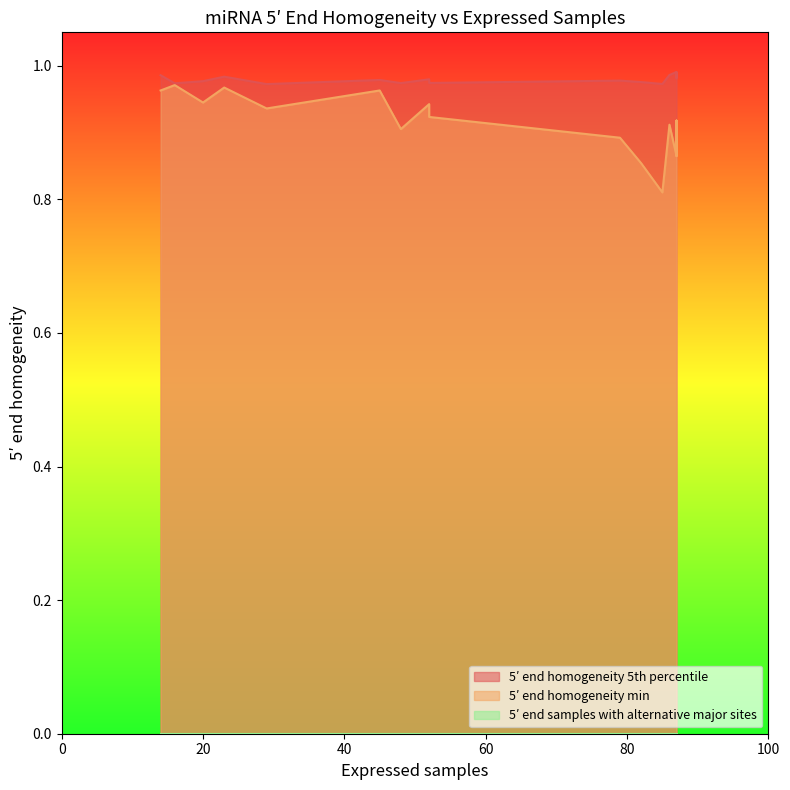

True or false: 5′ end homogeneity min and 5′ end homogeneity 5th percentile cross at least once.

False